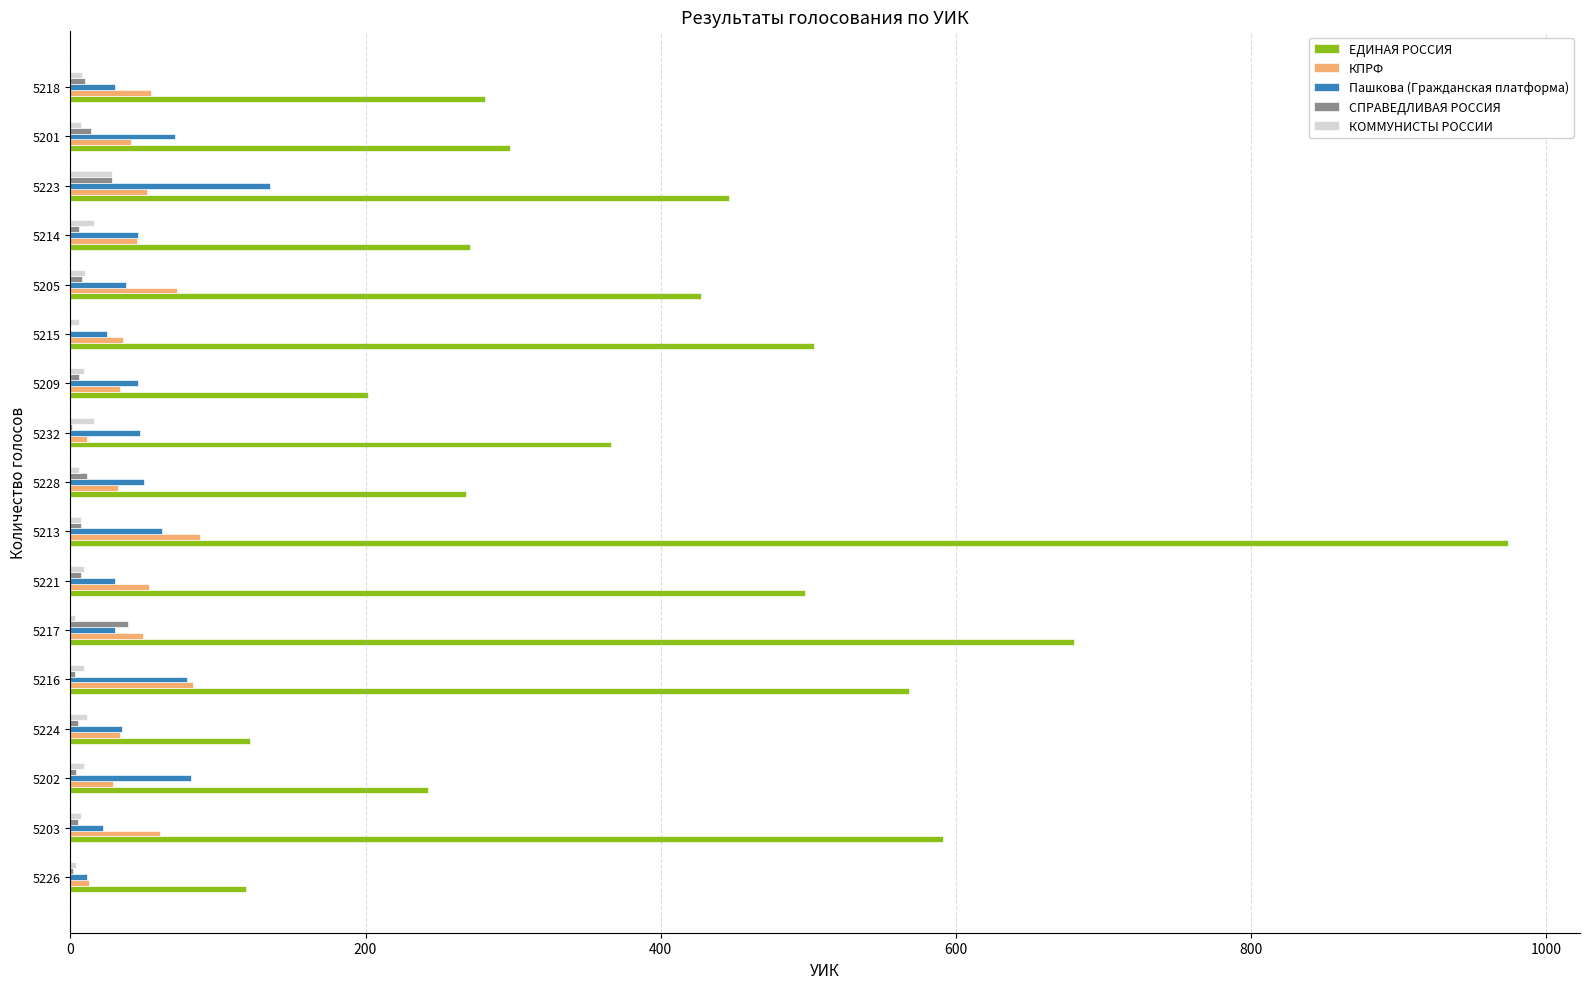

Which series has the largest total across all categories?

ЕДИНАЯ РОССИЯ